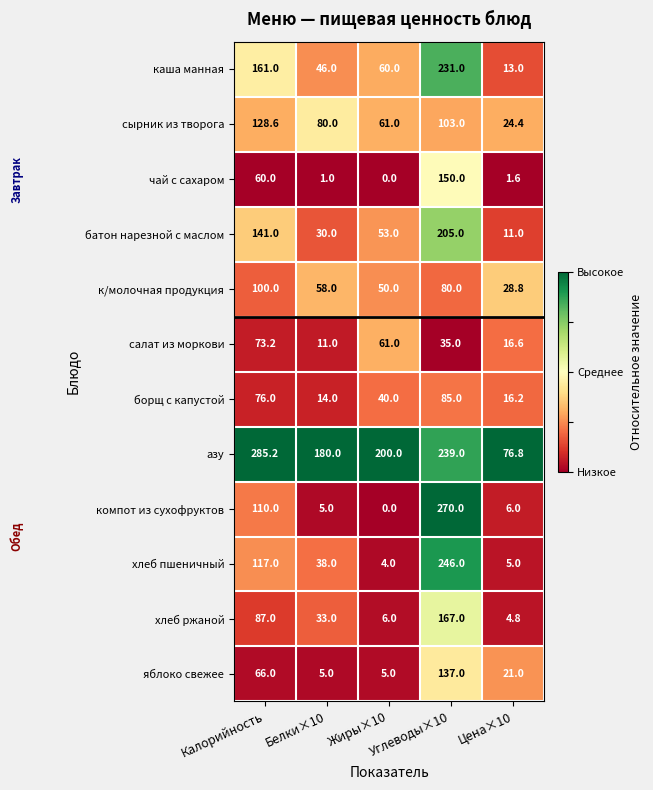

How many к/молочная продукция values are between 50 and 80?

3